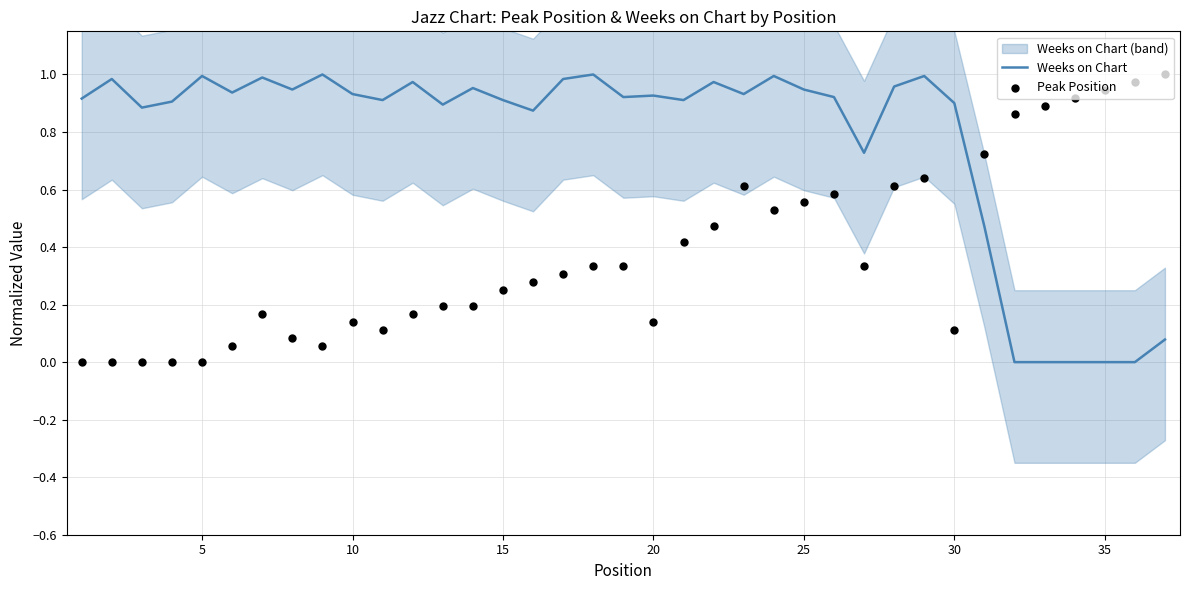

Which series has the largest Y range (max minus min)?

Weeks on Chart